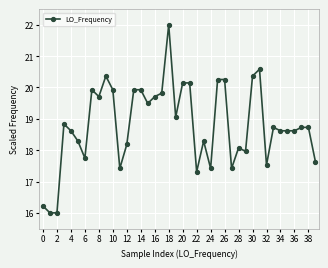

What is the difference between the maximum and minimum values?

6.0